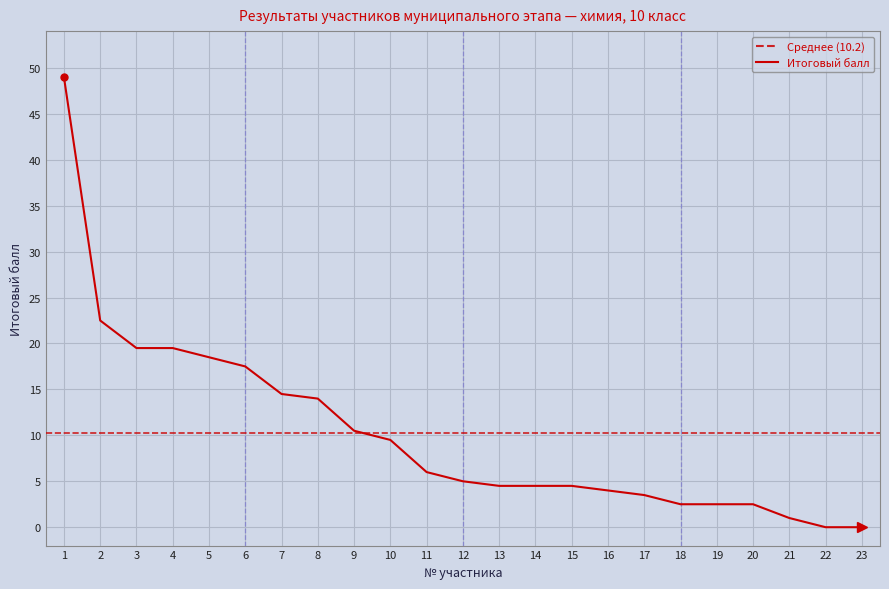

What value does the data have at 13?

4.5